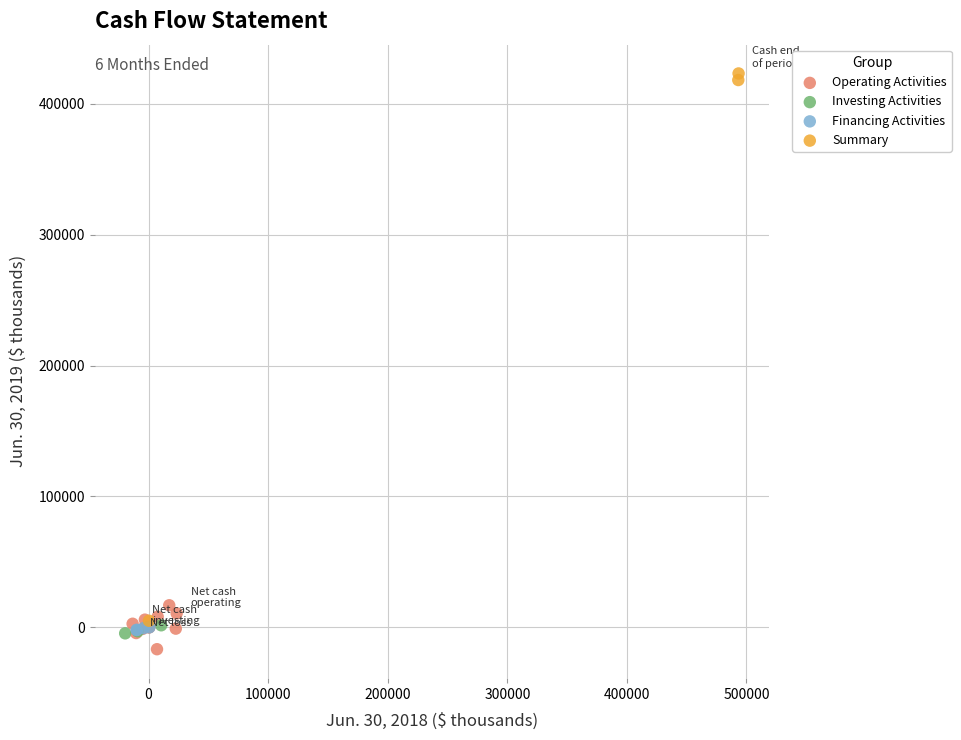

Which series reaches the minimum Y coordinate?

Operating Activities